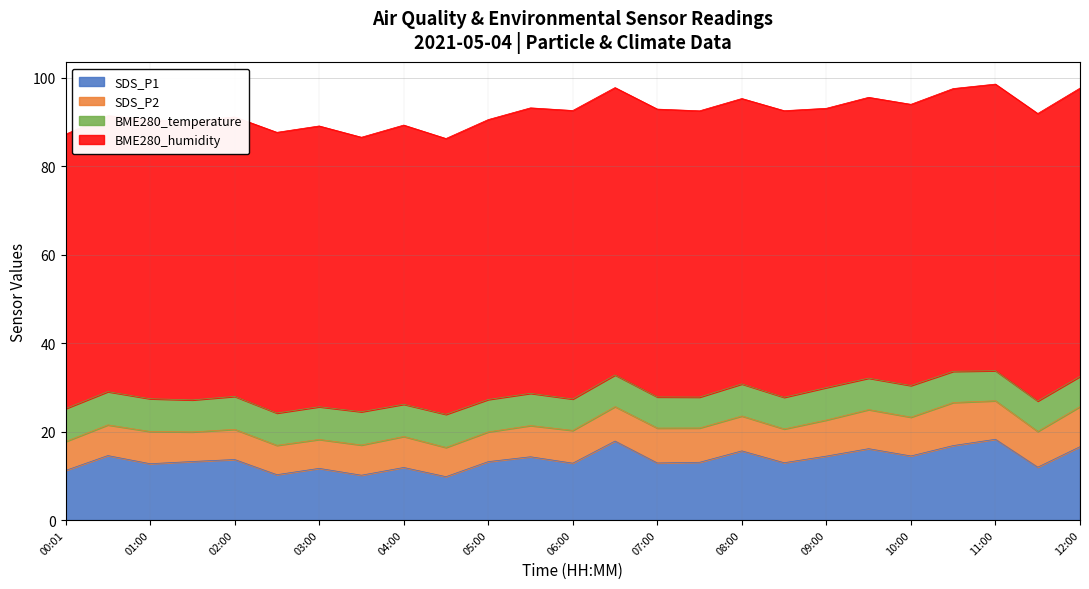

True or false: BME280_humidity and BME280_temperature cross at least once.

False